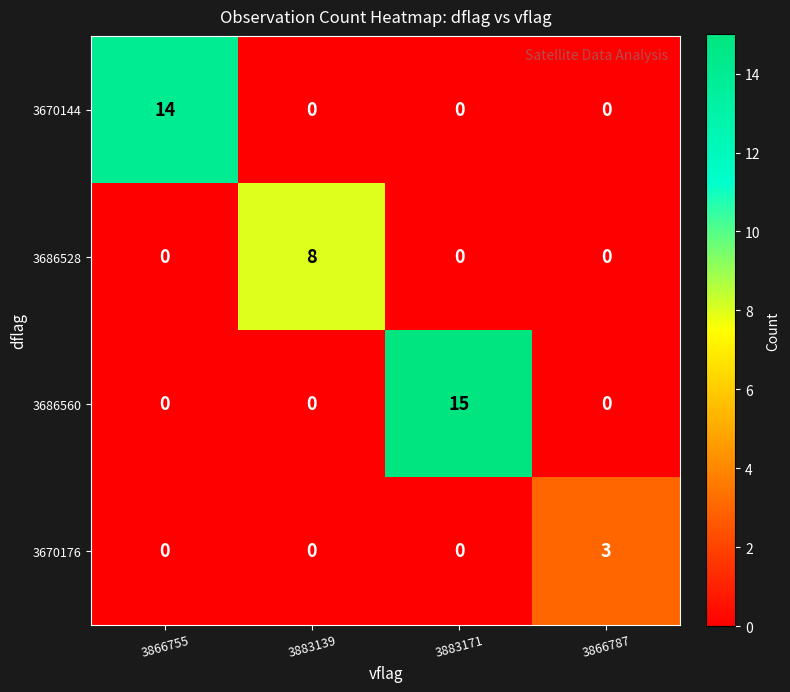

The 3686560 series shows 0 at 3866787. True or false?

True